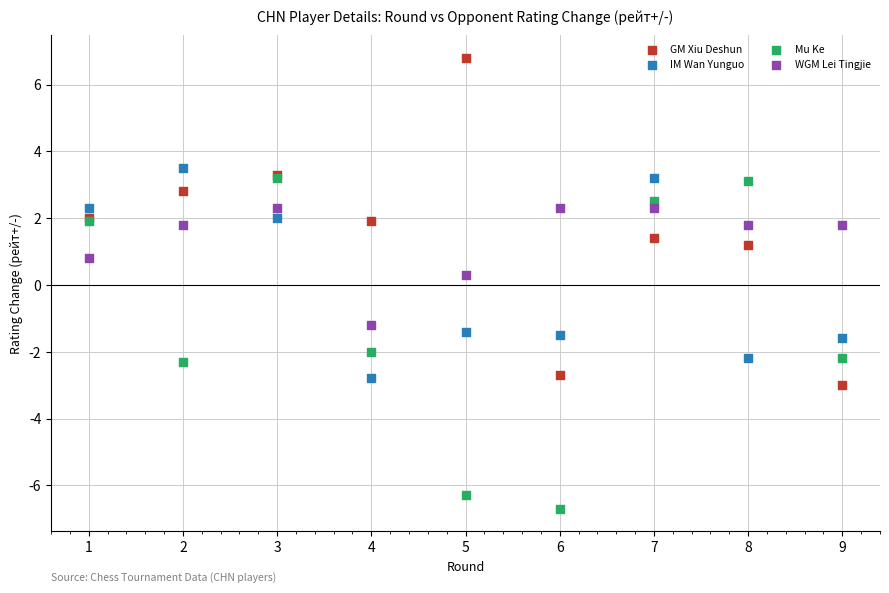

In the IM Wan Yunguo series, what Y value is closest to 0?

-1.4